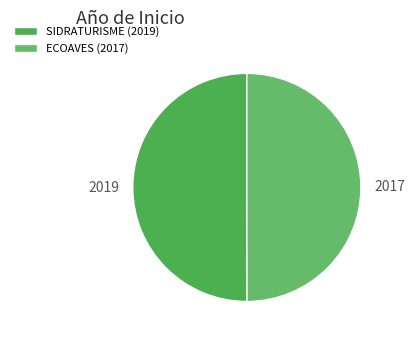

How many segments does this pie chart have?

2